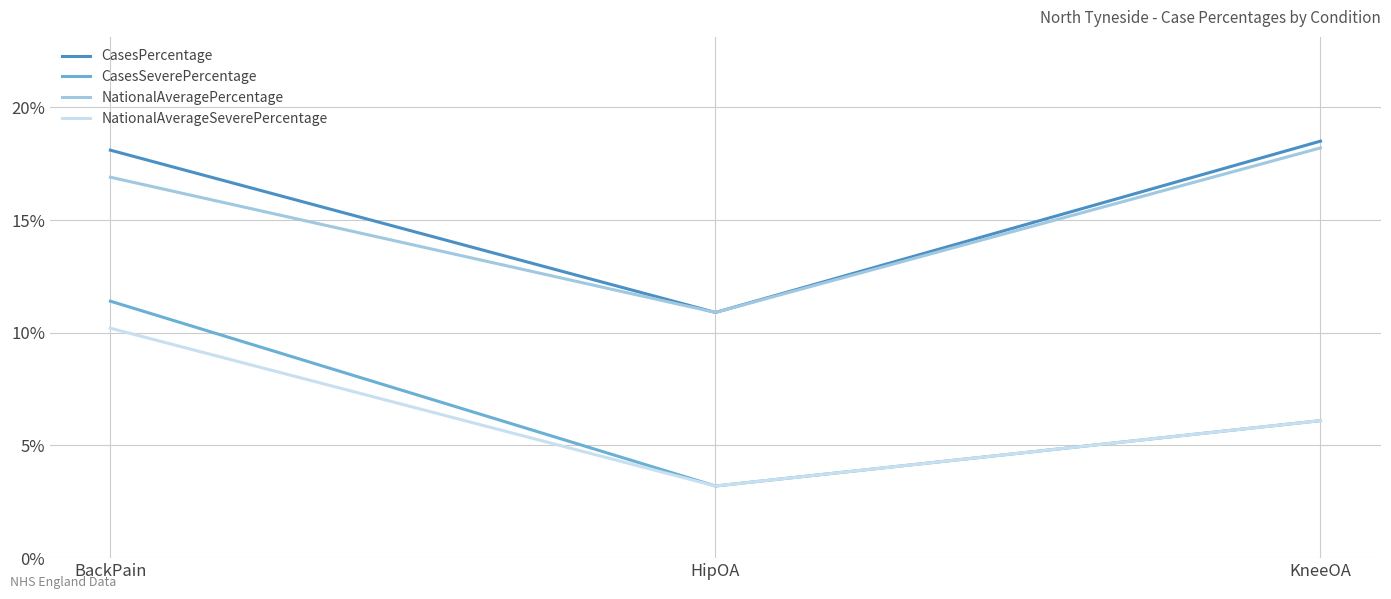

What is the total value across all series at HipOA?

28.2